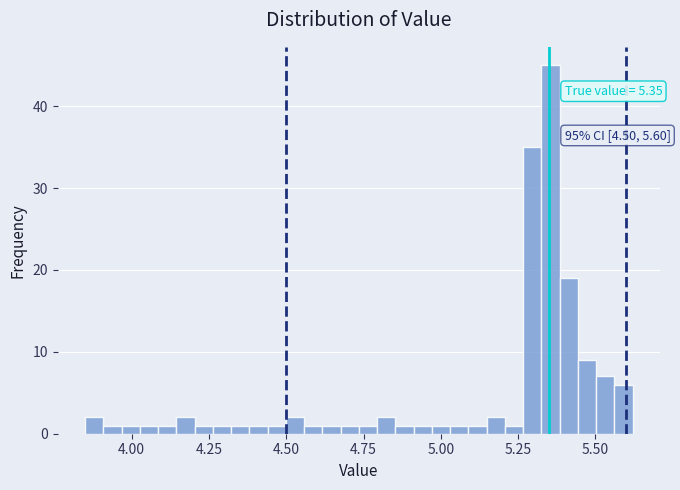

Read against the x-axis, roughly where is the centre of the tallest bar?

5.35